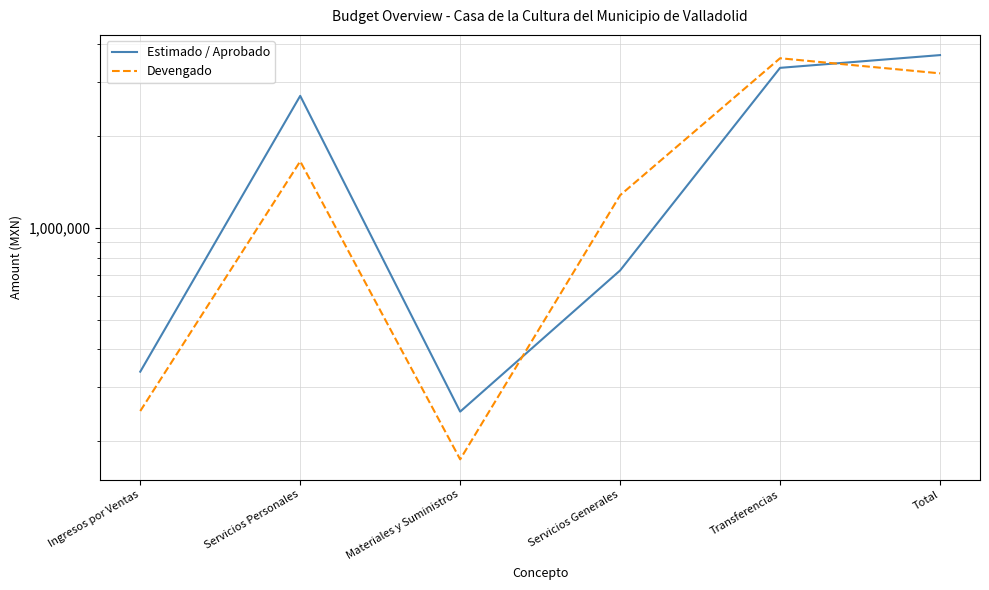

How many data points in Devengado are less than 1653653?

3